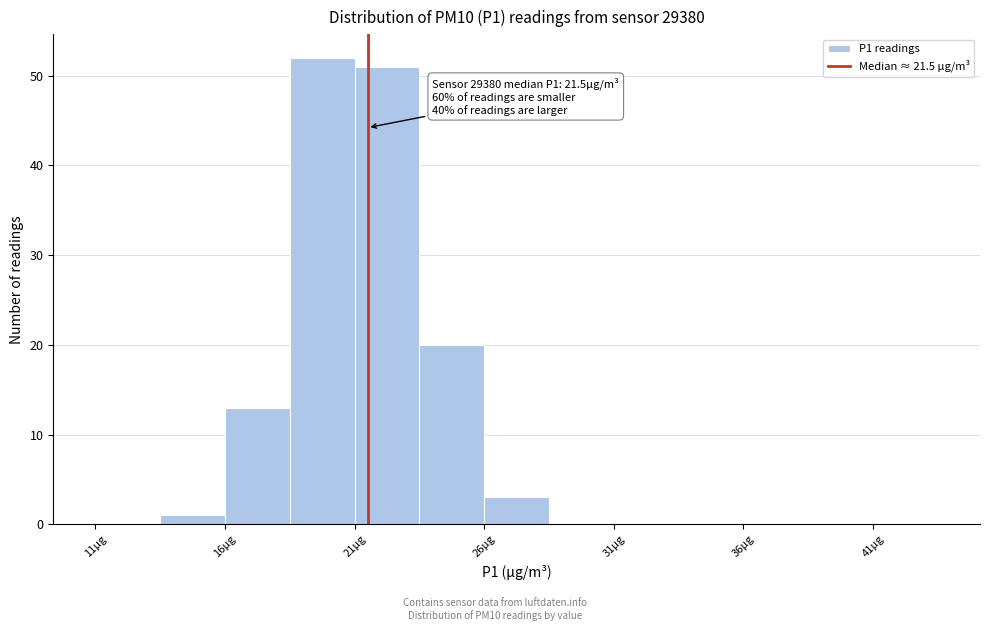

Which range on the x-axis has the tallest bar?

18.5 to 21.0